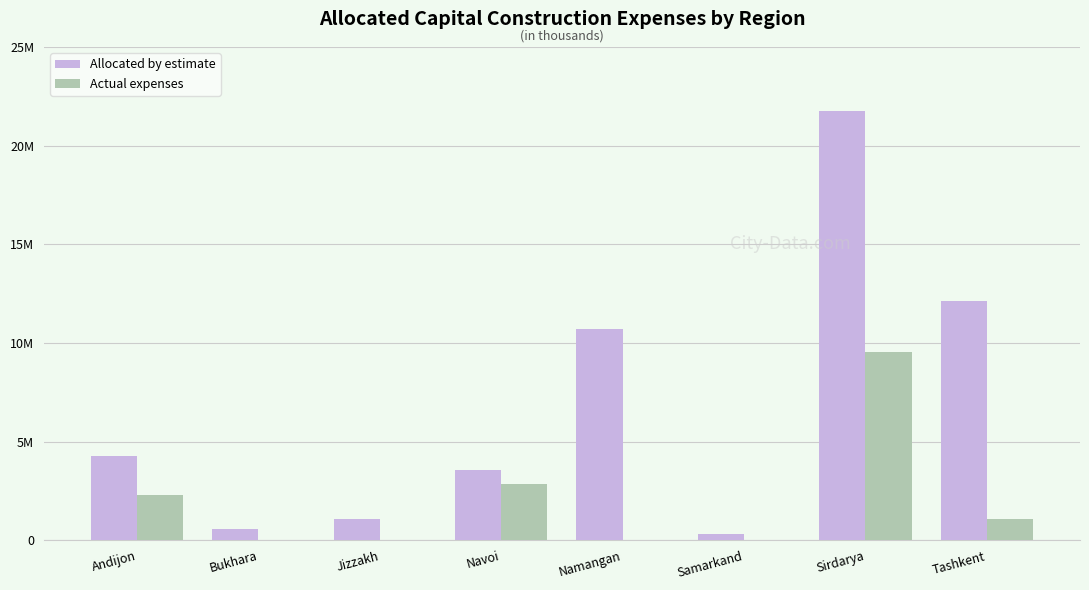

Does the chart contain stacked bars?

No